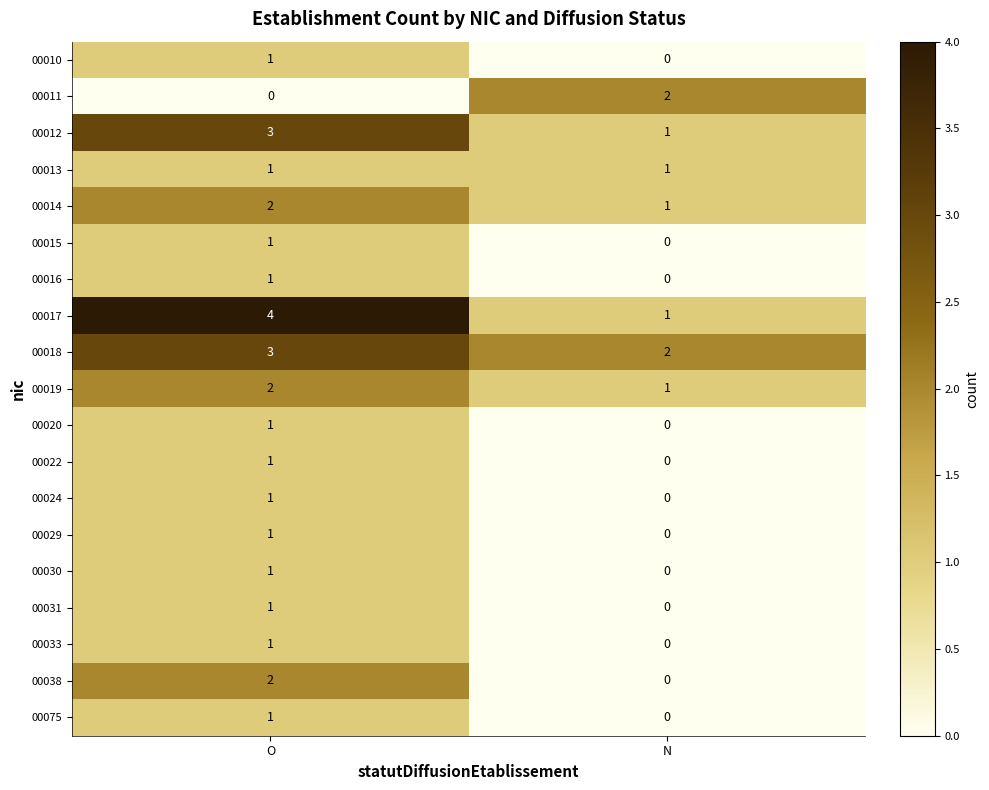

Is the value of 00029 at N greater than the value of 00019 at N?

No